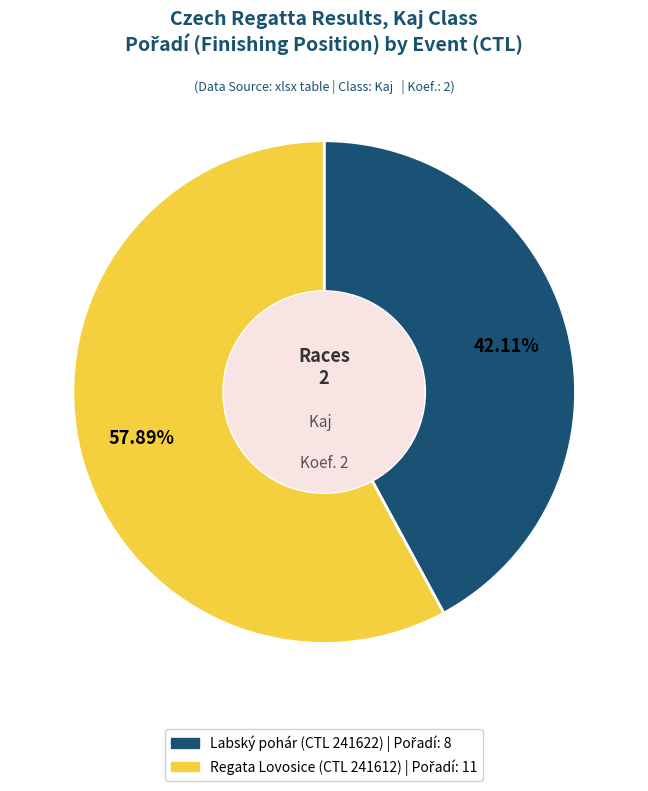

Does any single category account for the majority?

Yes